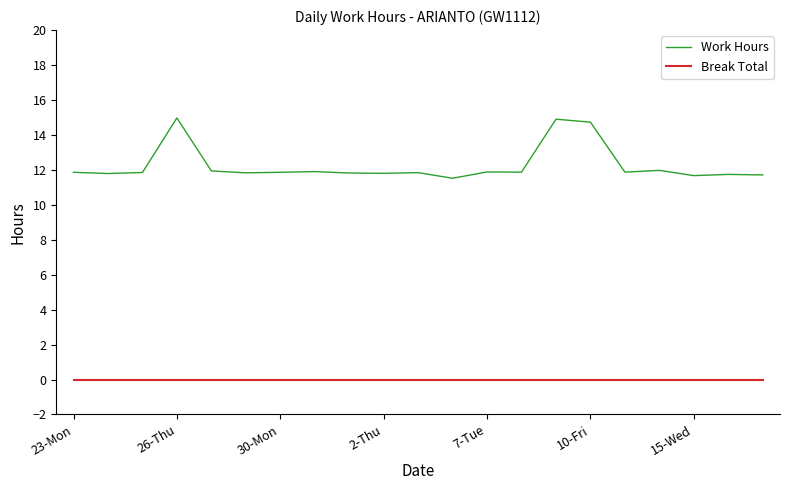

List the series in order of their overall mean, lowest first.

Break Total, Work Hours